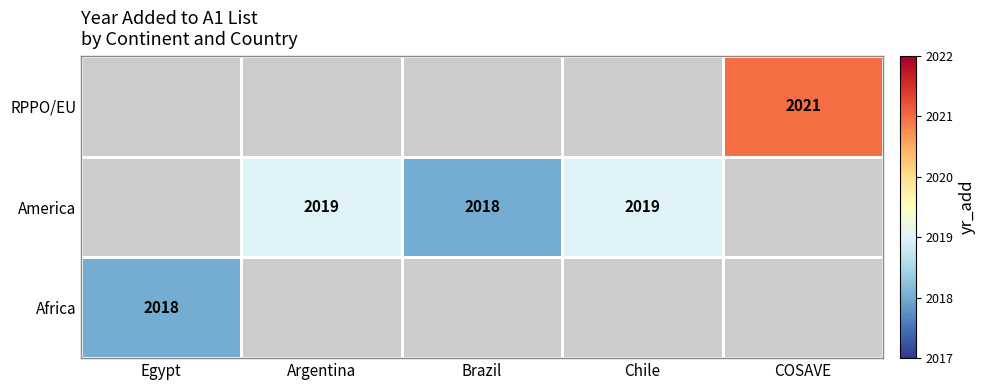

What is the maximum value shown in the chart?

2021.0